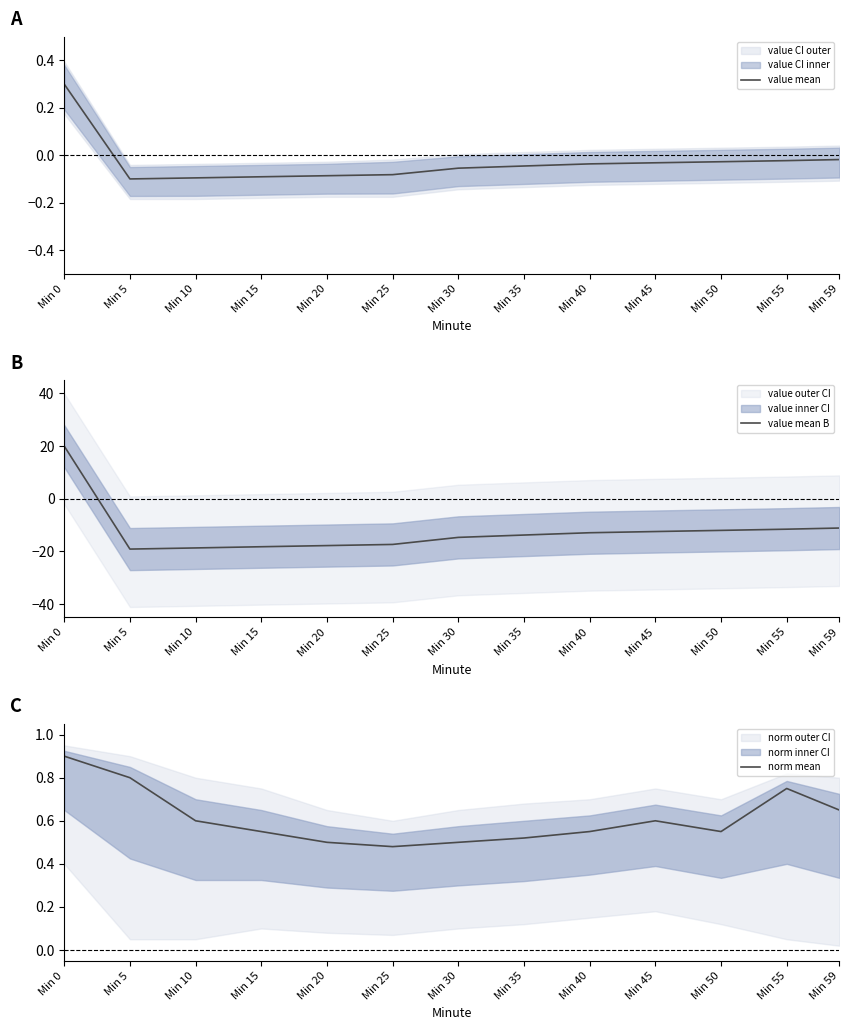

What is the approximate value of norm mean at Min 20?

0.5